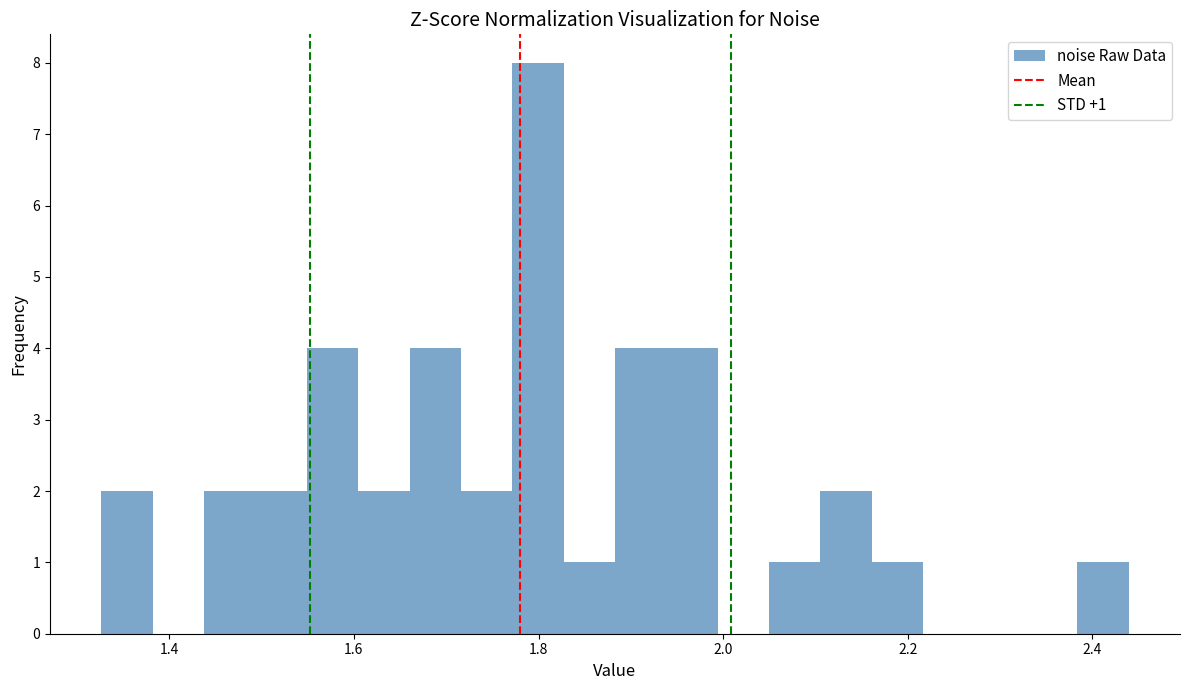

Around what value on the x-axis is the tallest bar? Give the approximate position of its centre, as read against the axis.

1.80